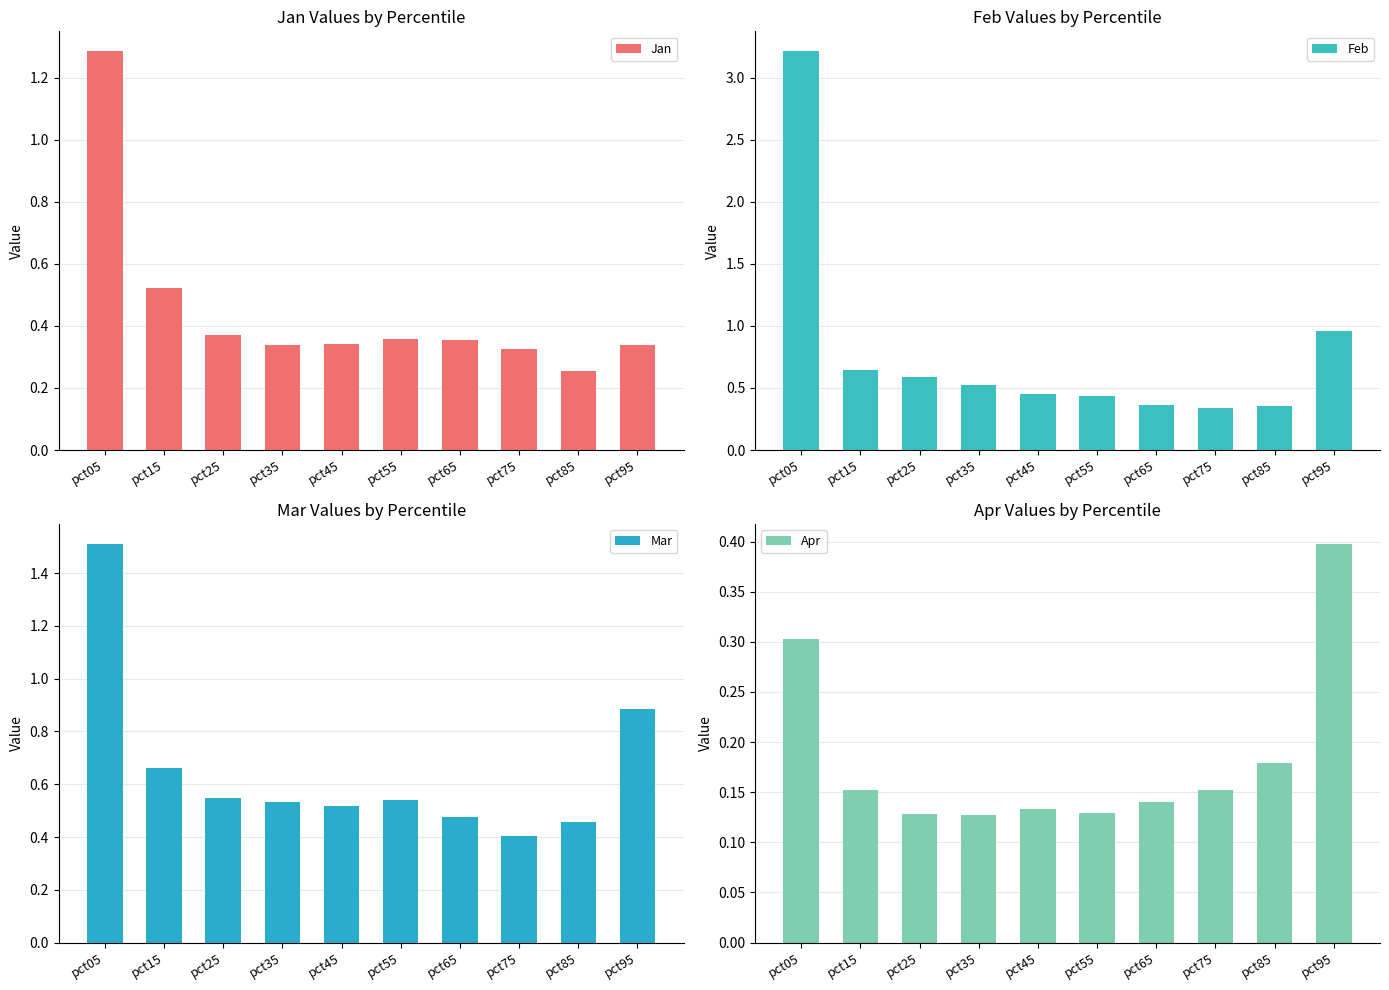

At pct35, list the series in order from smallest to largest.

Apr, Jan, Feb, Mar